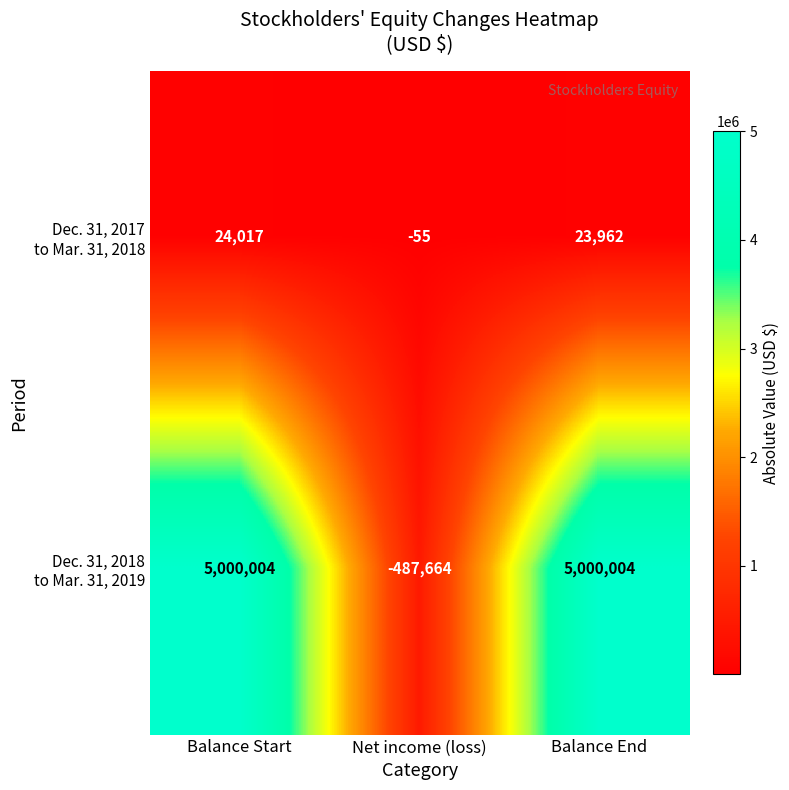

What is the minimum value shown in the chart?

-487664